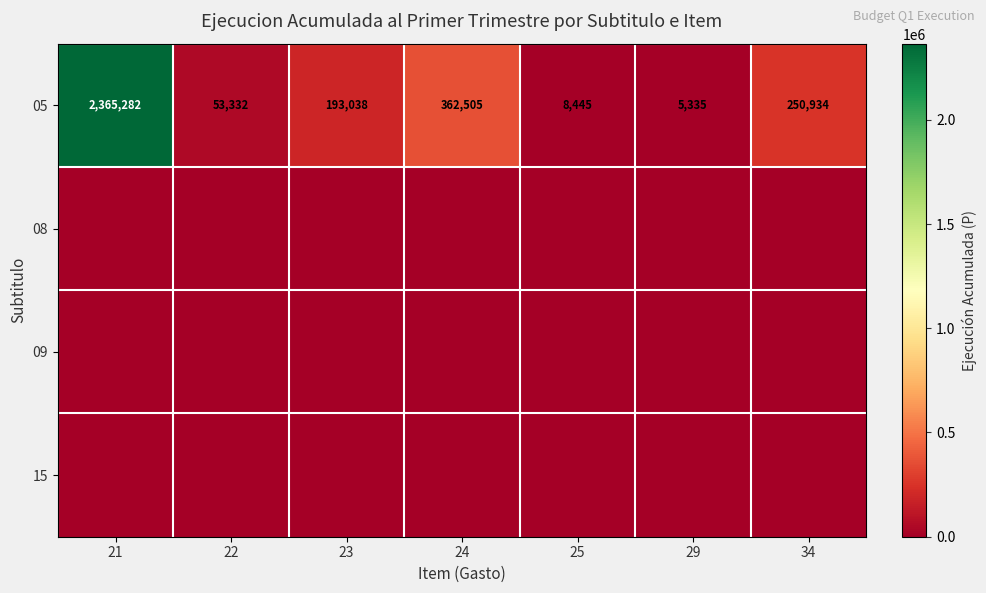

Which category has the lowest value in the 05 series?

29